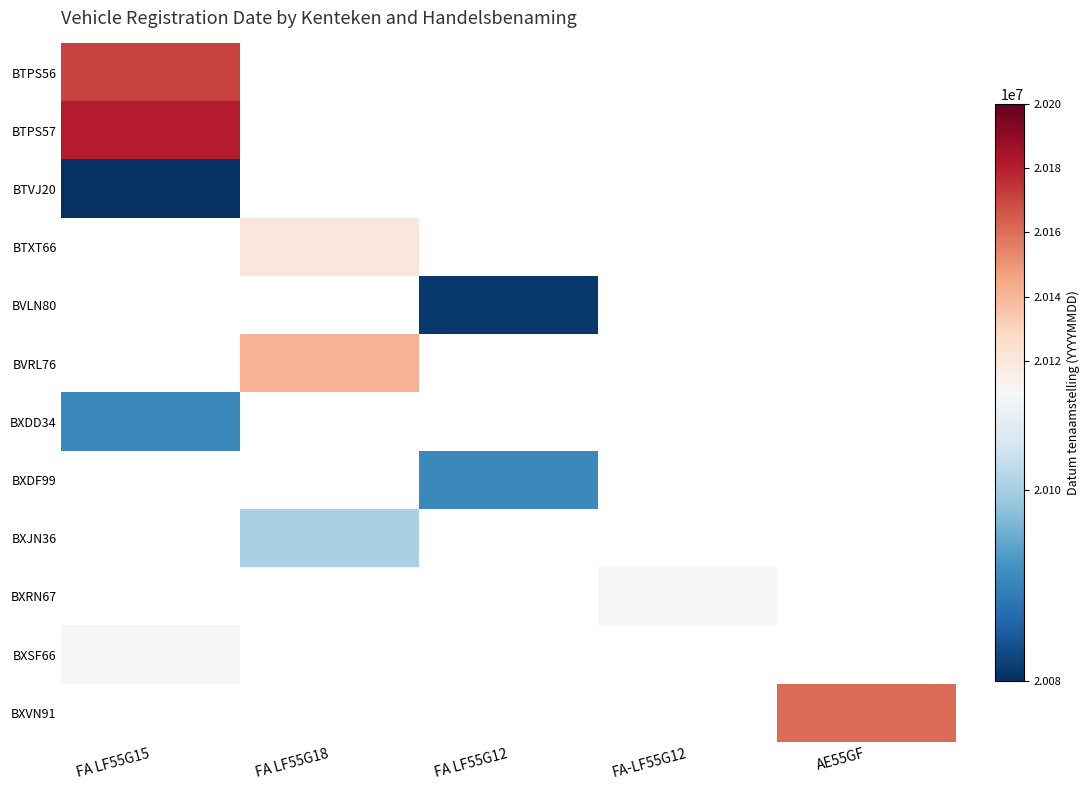

Which category has the lowest value in the BTPS56 series?

FA LF55G15